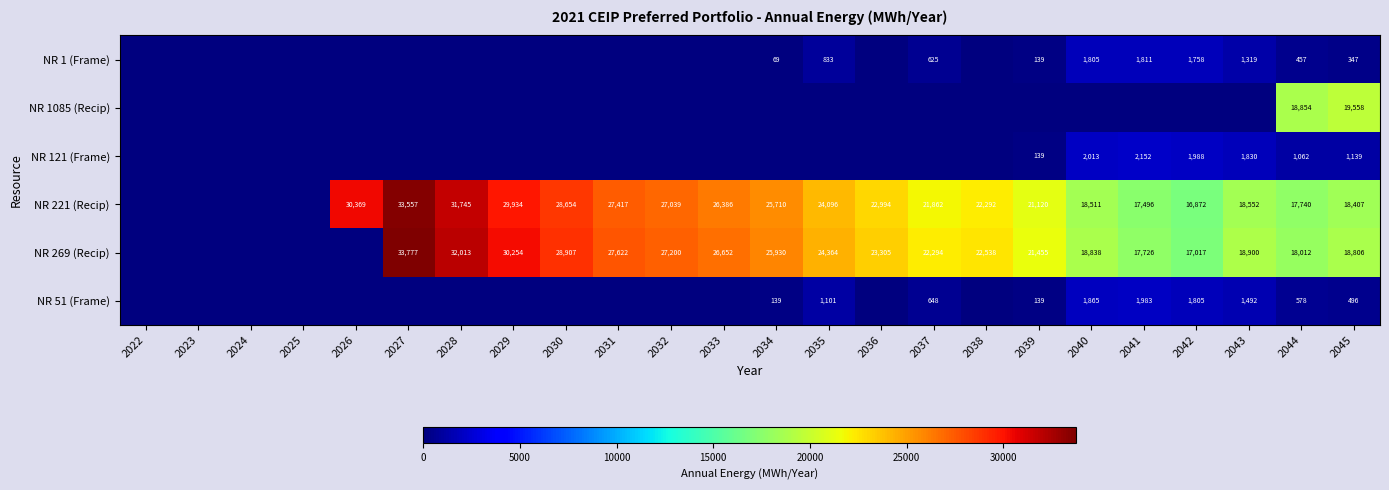

What is the difference between the NR 221 (Recip) values at 2032 and 2043?

8487